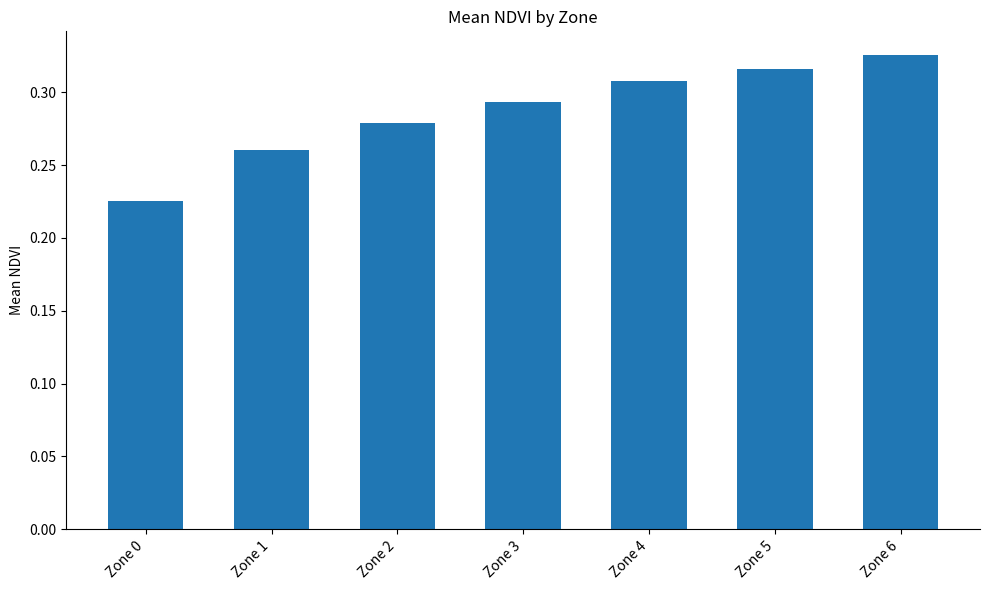

Rank the categories by value from highest to lowest.

Zone 6, Zone 5, Zone 4, Zone 3, Zone 2, Zone 1, Zone 0